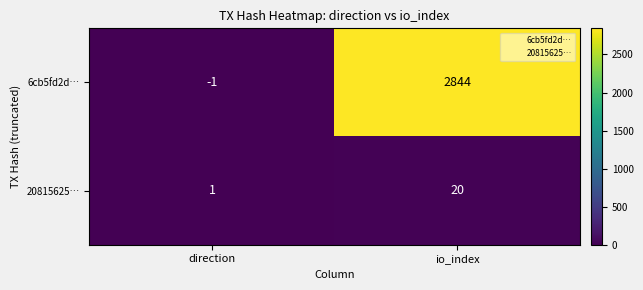

What is the sum of the 20815625… values at io_index and direction?

21